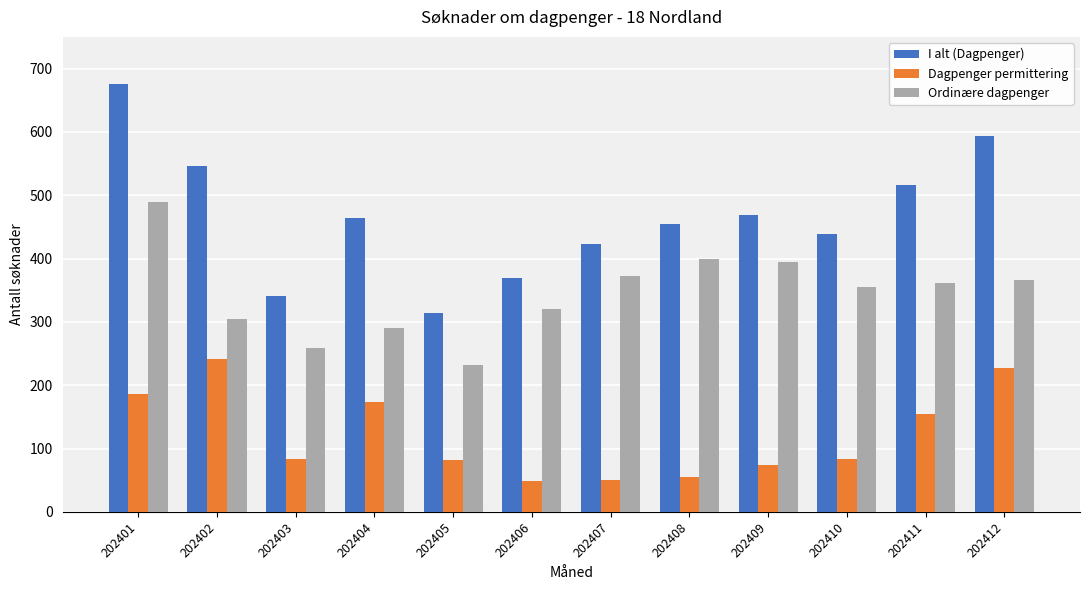

What is the sum of all I alt (Dagpenger) values?

5603